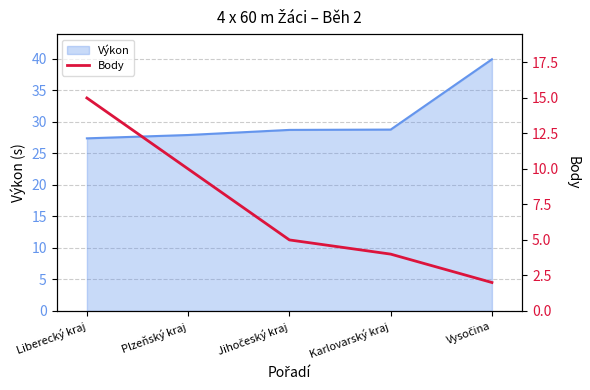

What is the lowest value of the Výkon series?

27.4